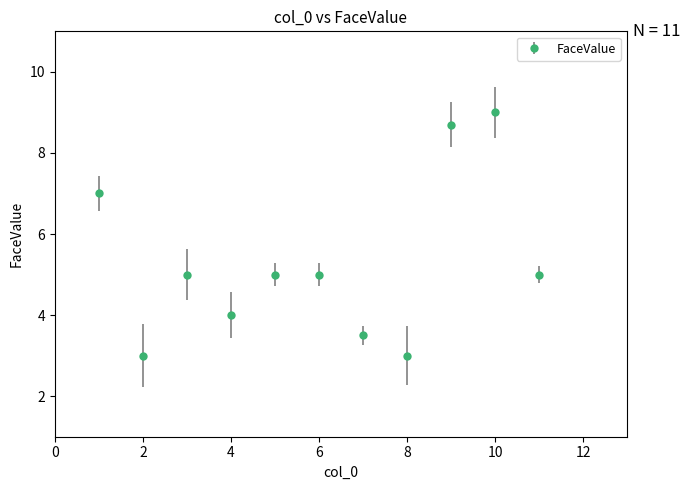

What is the minimum value shown in the chart?

3.0